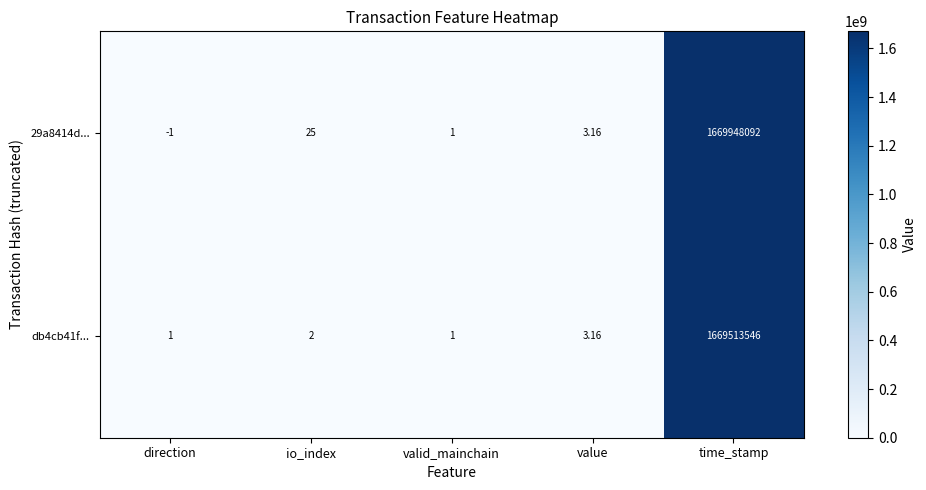

Is the value of db4cb41f... at time_stamp greater than the value of 29a8414d... at valid_mainchain?

Yes